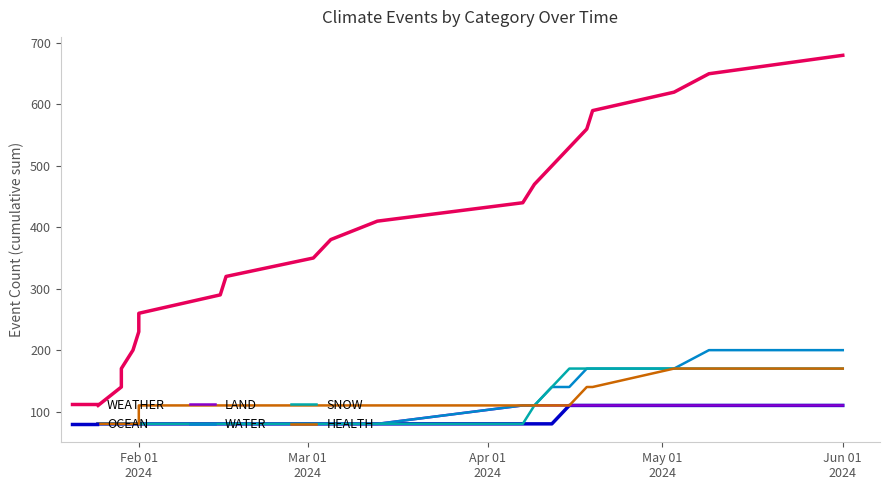

Count the number of data series in this chart.

6